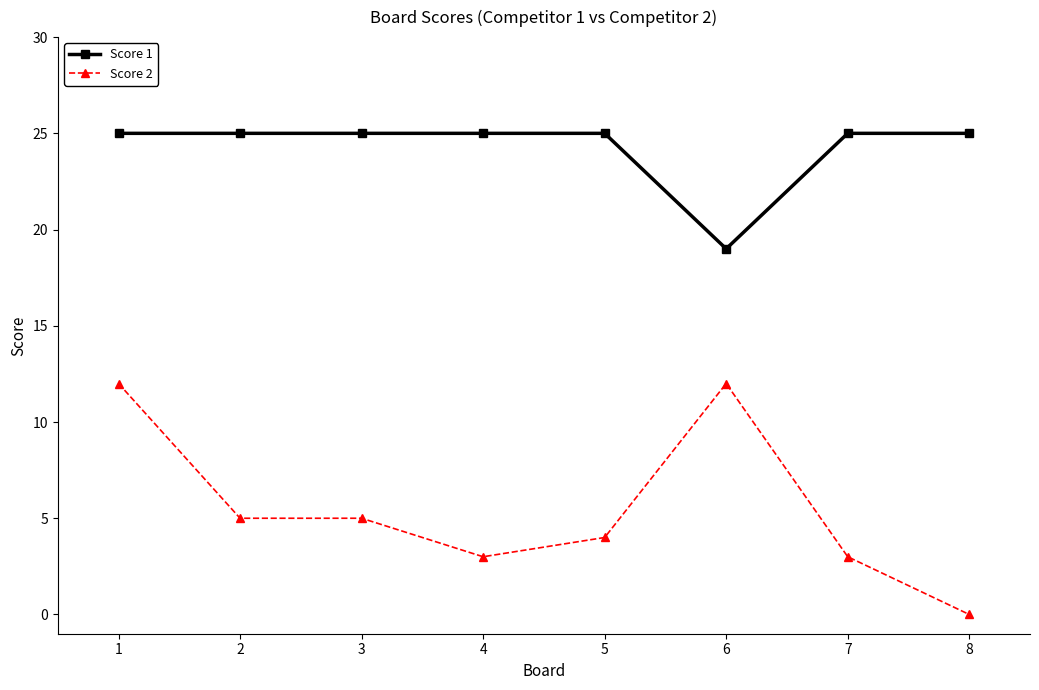

What is the greatest value displayed?

25